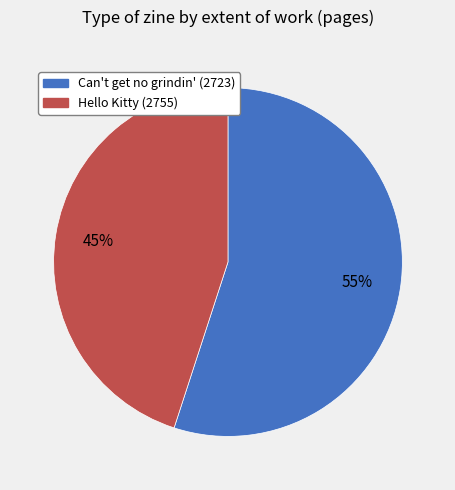

Do Hello Kitty (2755) and Can't get no grindin' (2723) together represent more than half of the pie?

Yes